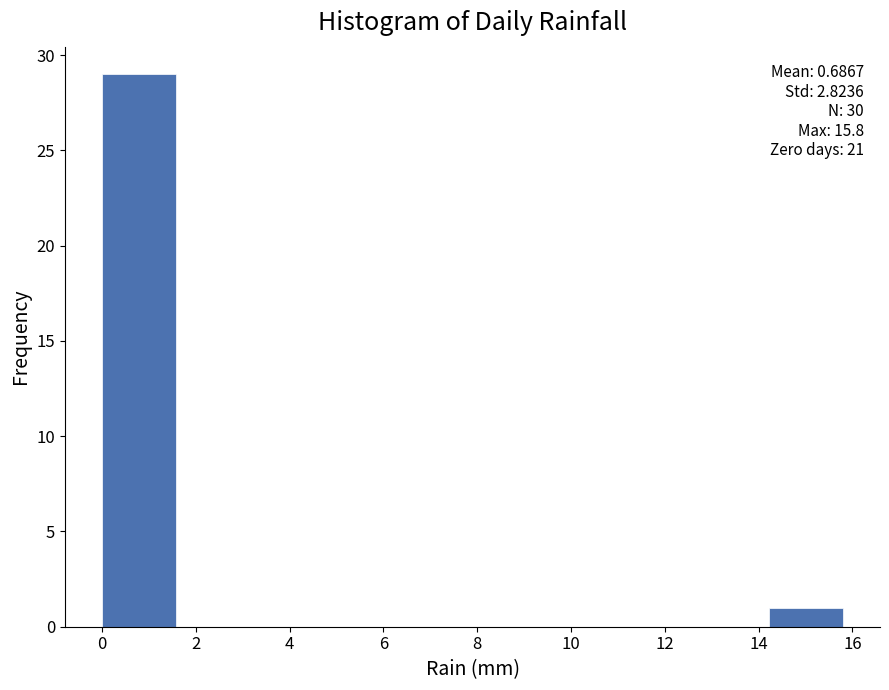

Over which range of the x-axis is the bar tallest?

0.00 to 1.58